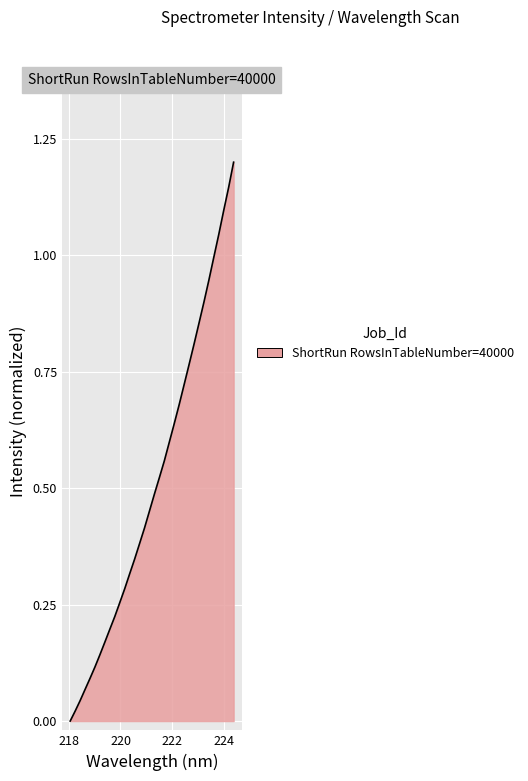

What is the maximum value shown in the chart?

1.2